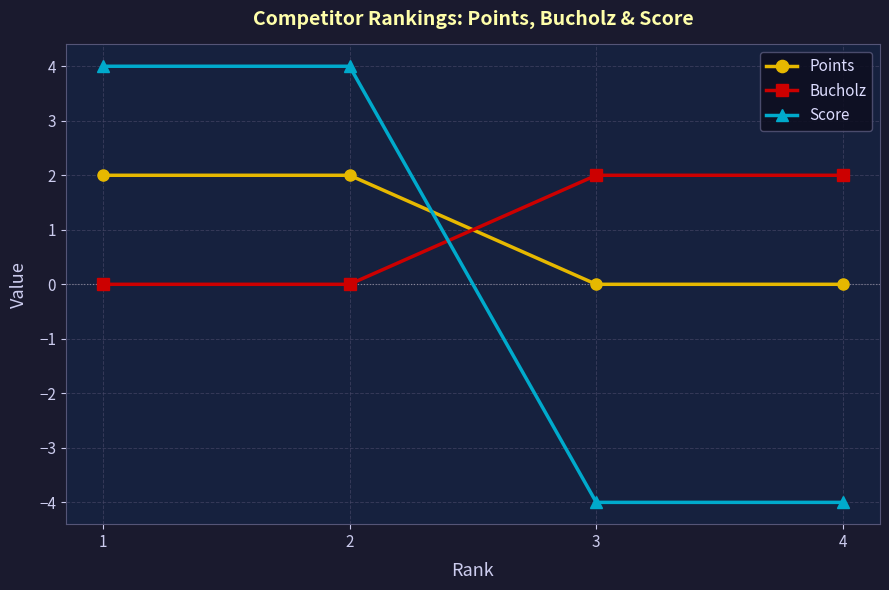

How many intersections are there between Bucholz and Score?

1